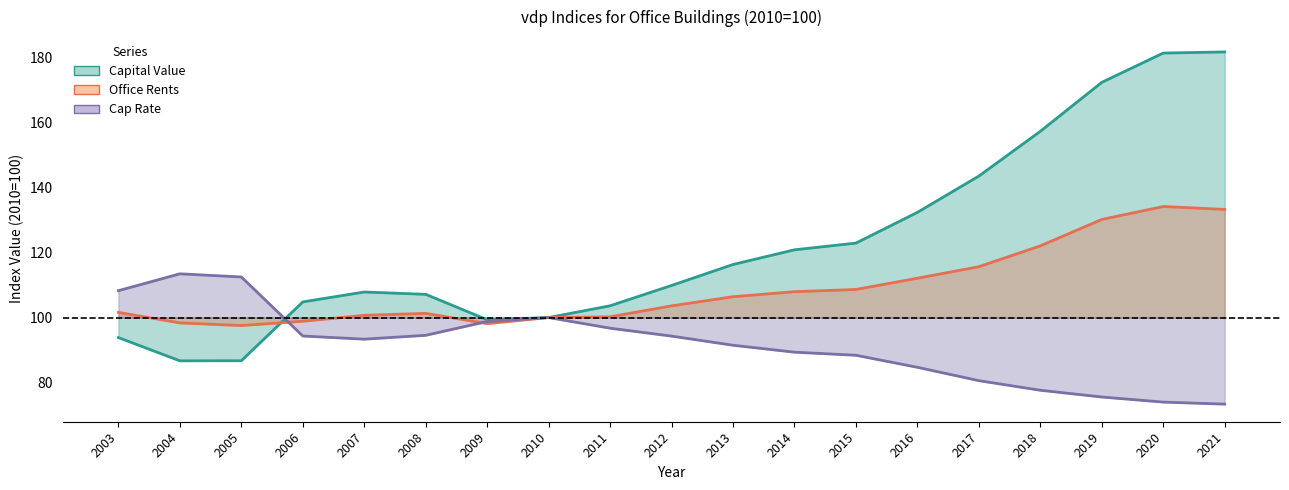

True or false: Capital Value has more than 2 interior local peaks.

False